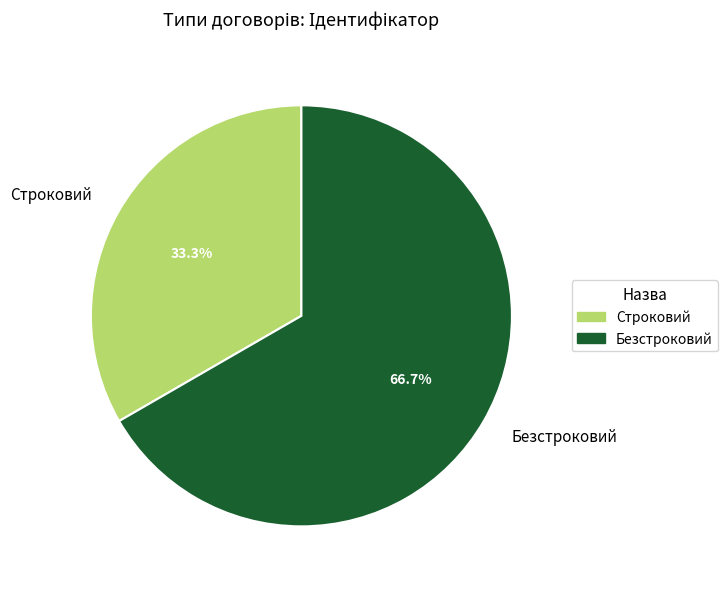

Is Безстроковий the majority of the pie?

Yes